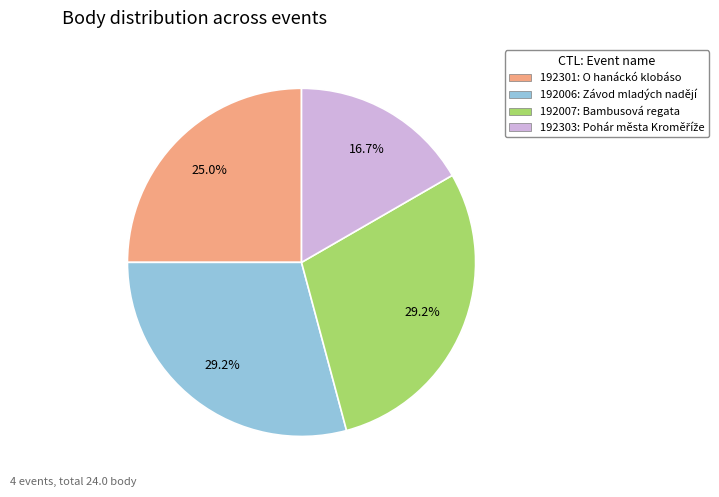

What is the smallest slice in the pie chart?

192303